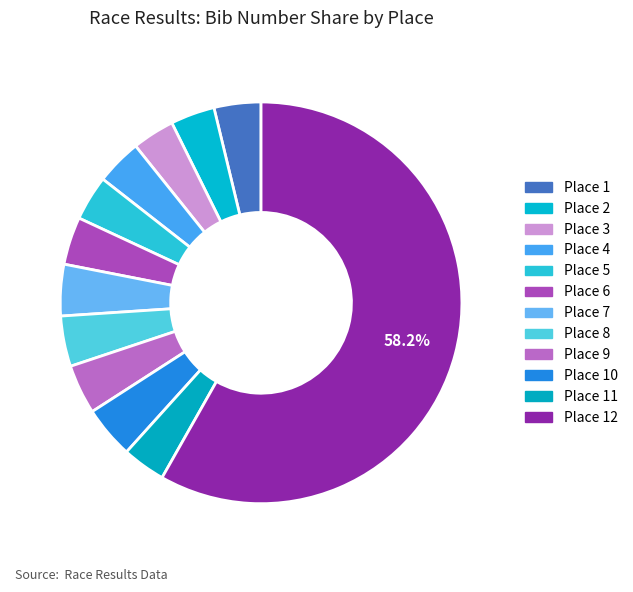

To the nearest percent, what is the average slice percentage?

8%